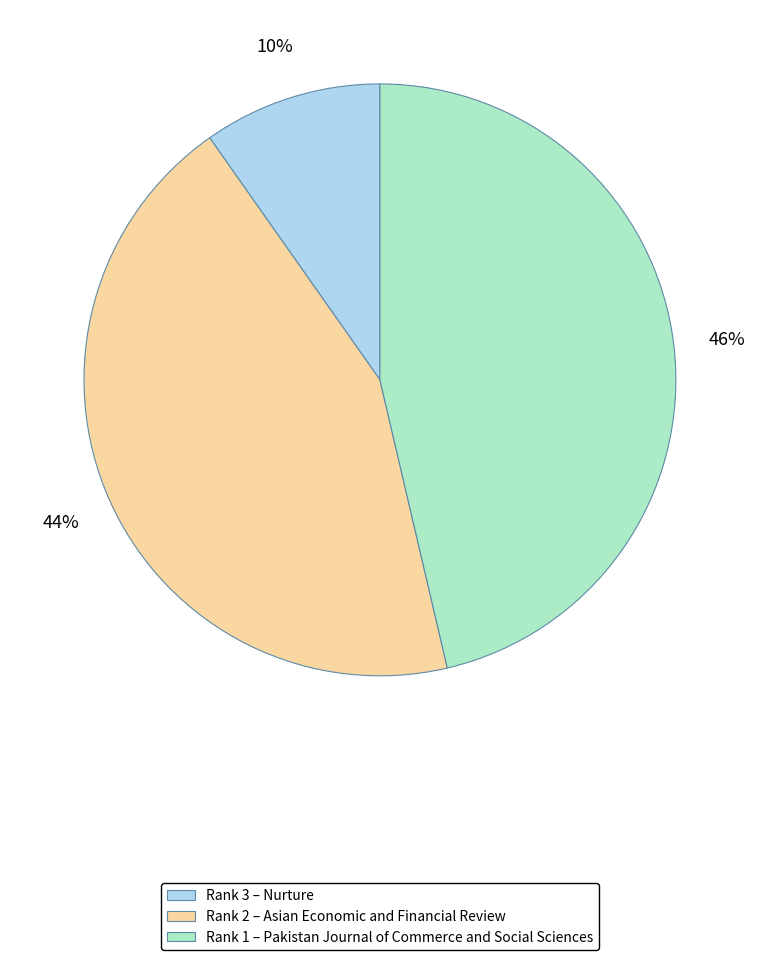

Is there any slice that represents more than half of the pie?

No